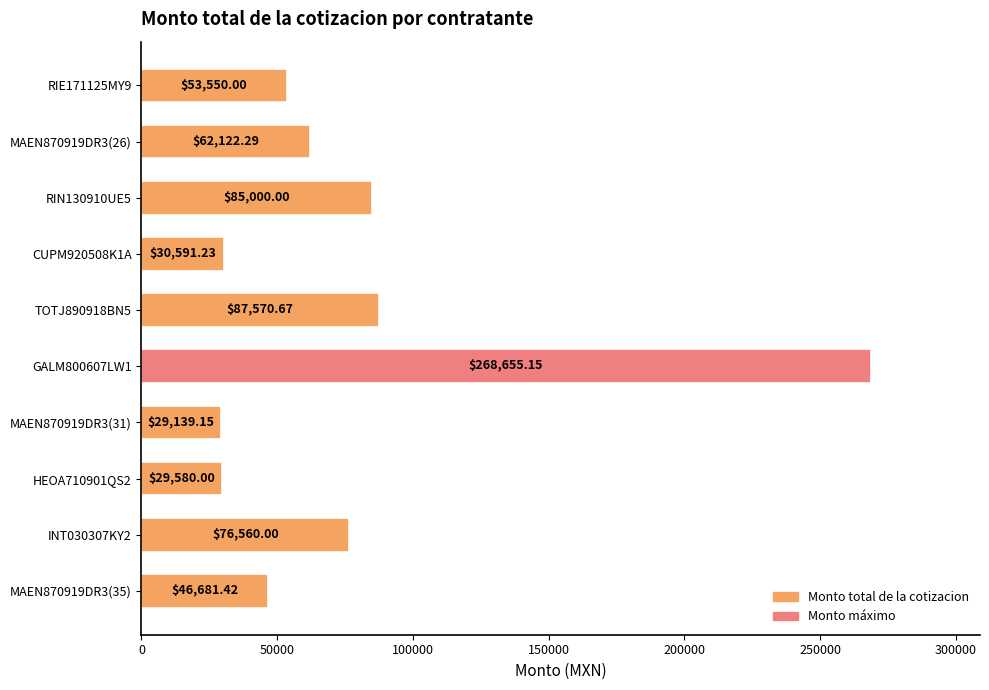

What is the sum of all values?

769449.9